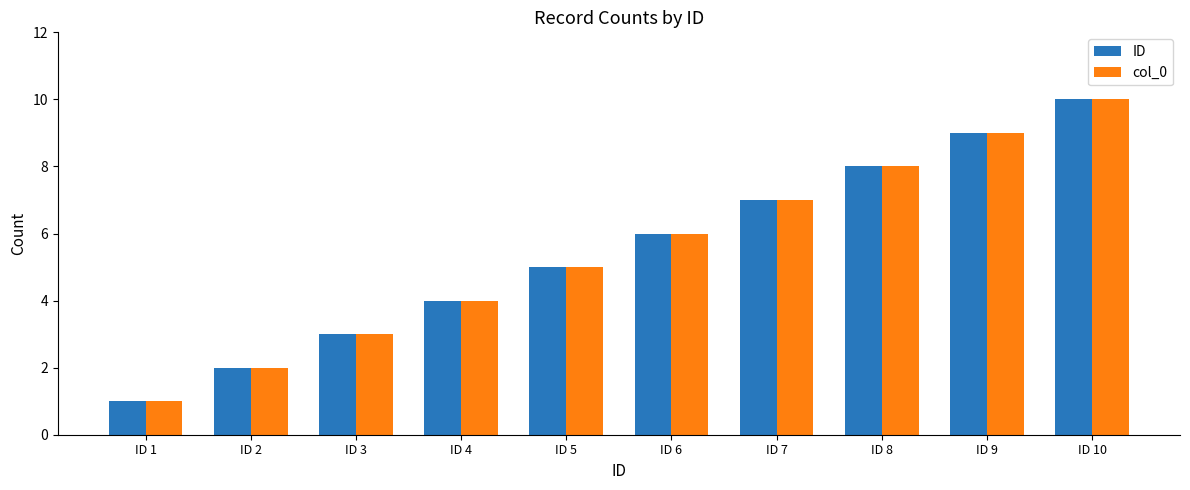

At which category does the chart reach its peak across all series?

ID 10